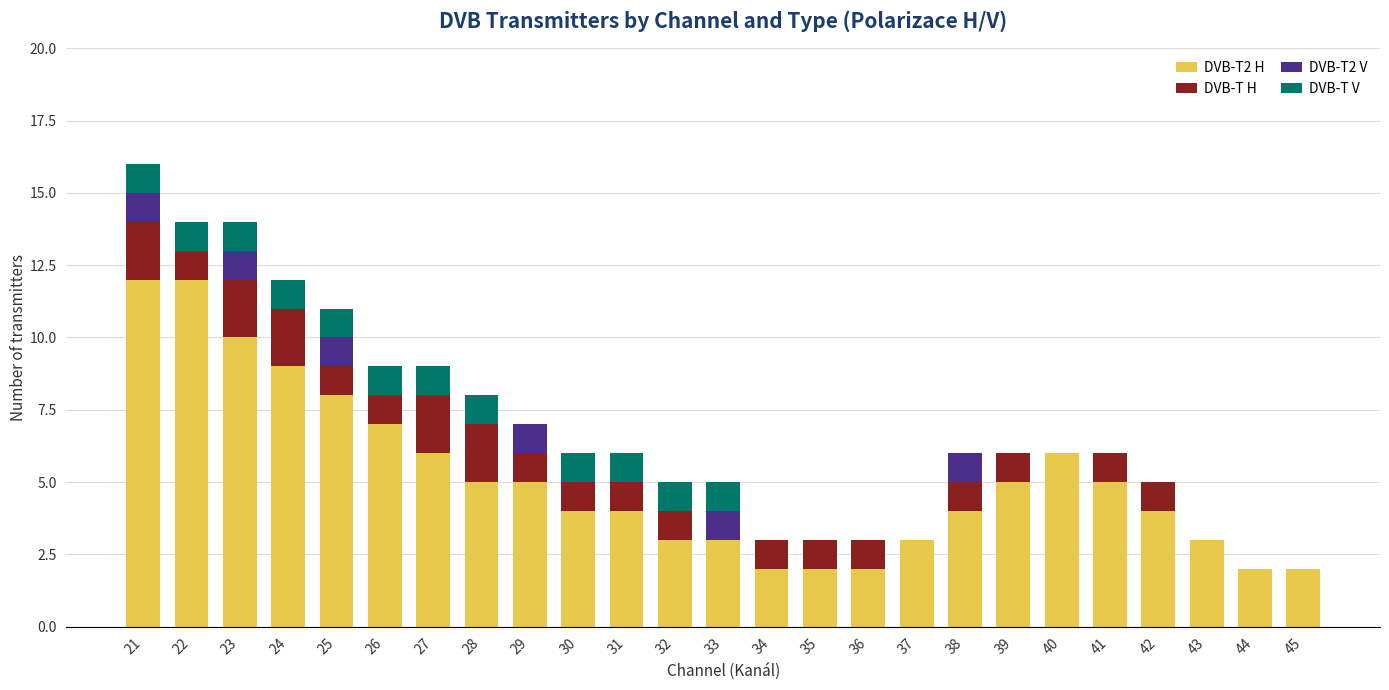

What is the total value across all series at 41?

6